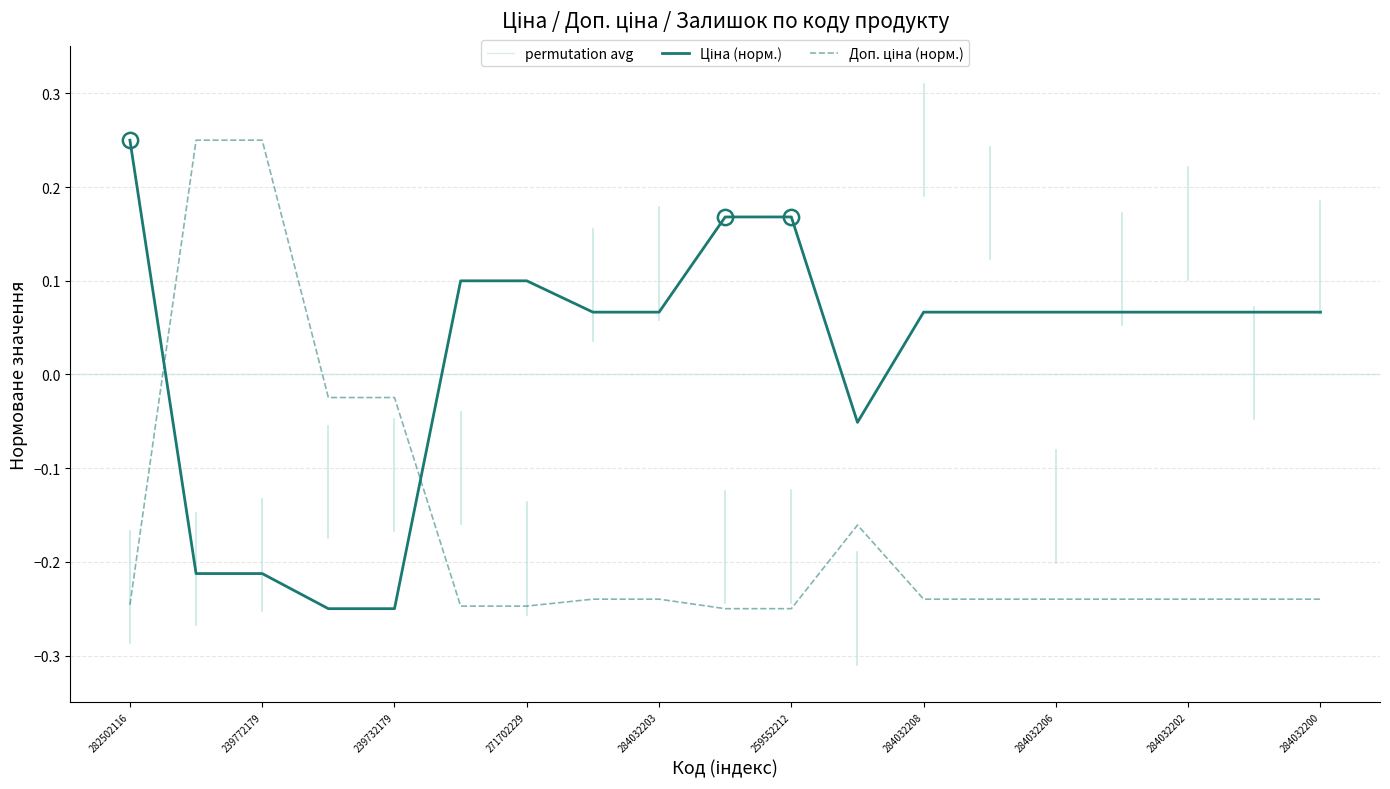

The Ціна series shows -0.1 at 283532151. True or false?

True